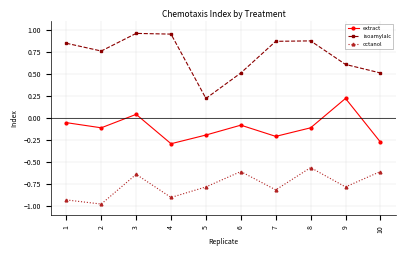

Is this an area chart (filled region under the line)?

No